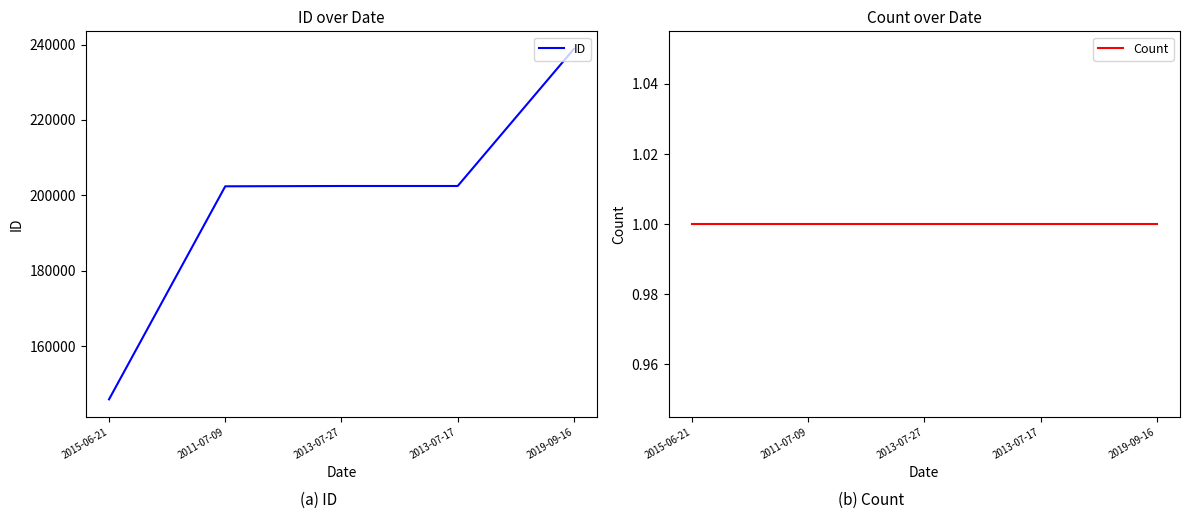

What are all the series names shown in the legend?

ID, Count